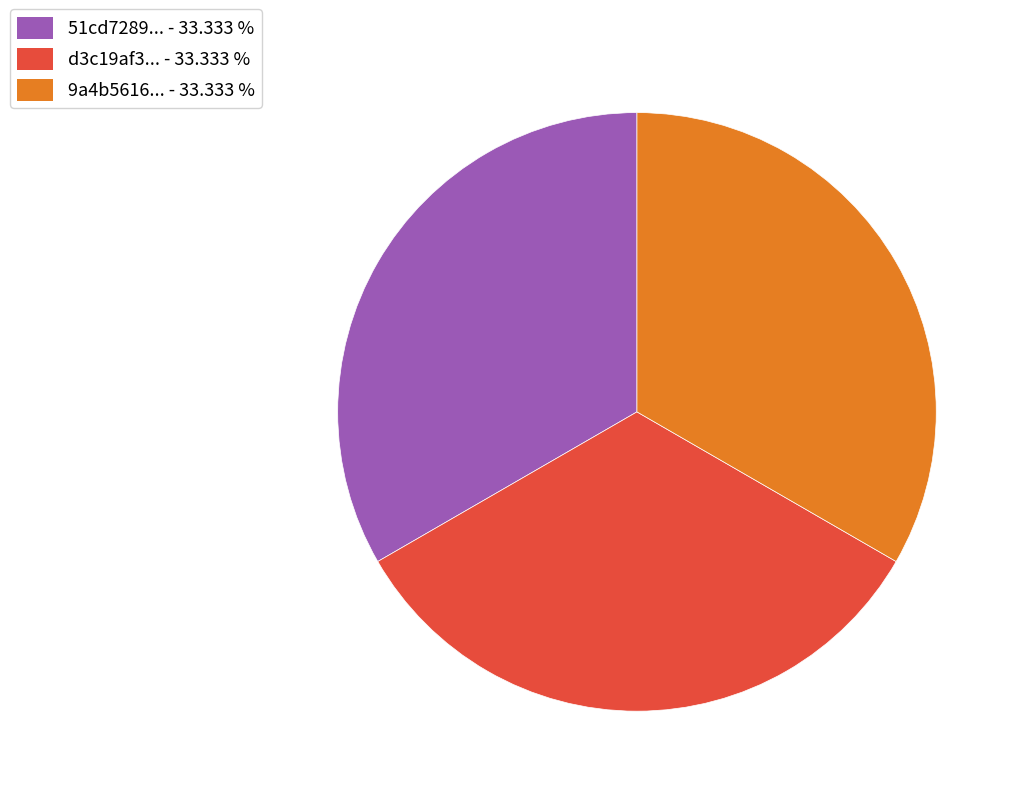

Does any single category account for the majority?

No